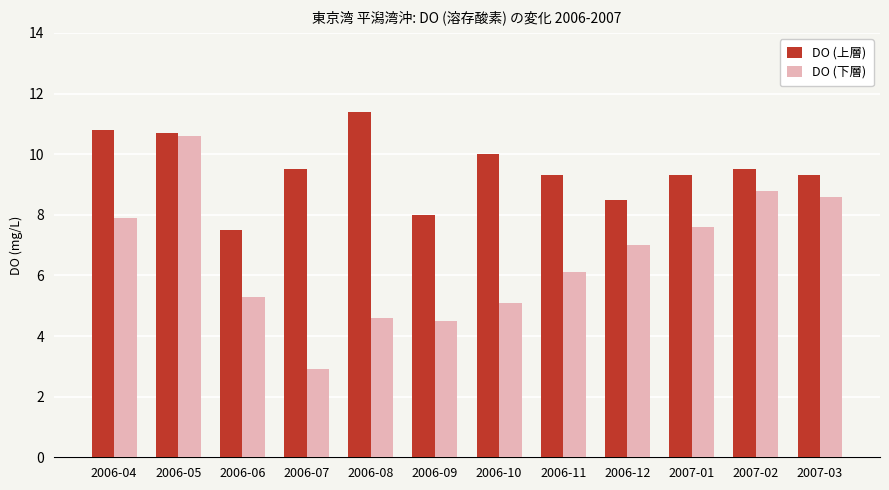

What is the sum of the DO (下層) values at 2006-08 and 2006-05?

15.2